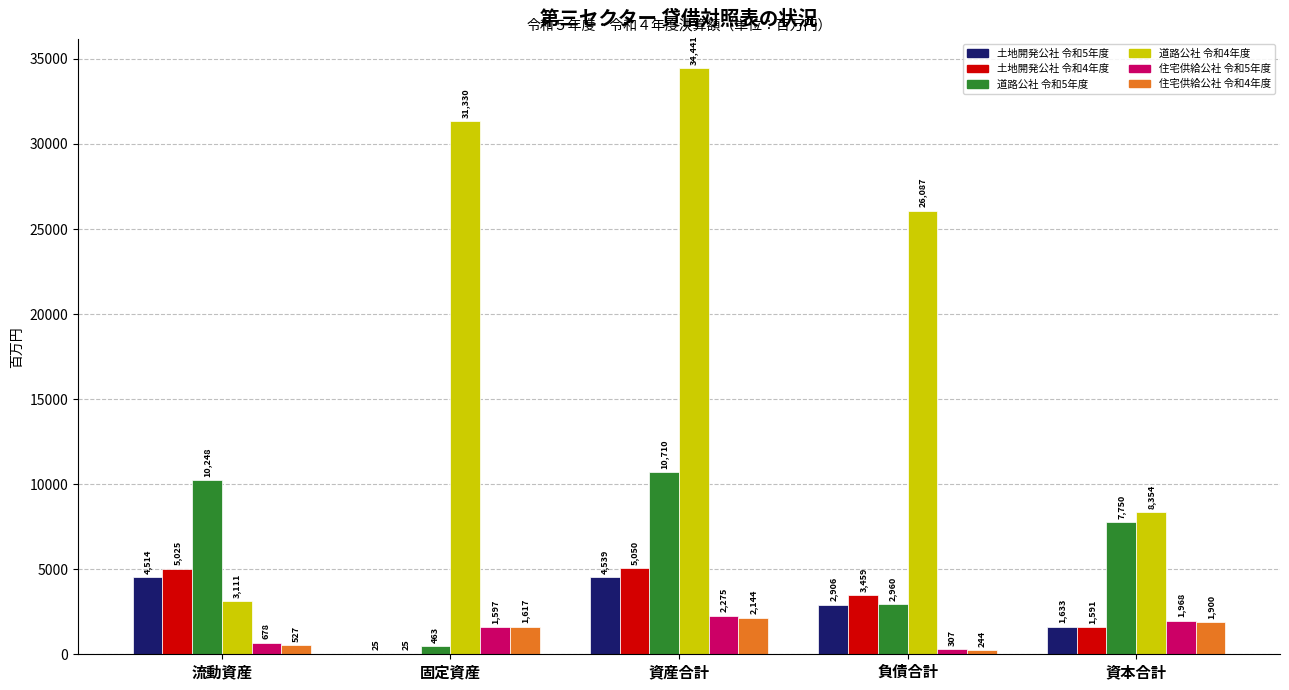

What is the sum of the 道路公社 令和4年度 values at 資本合計 and 固定資産?

39684